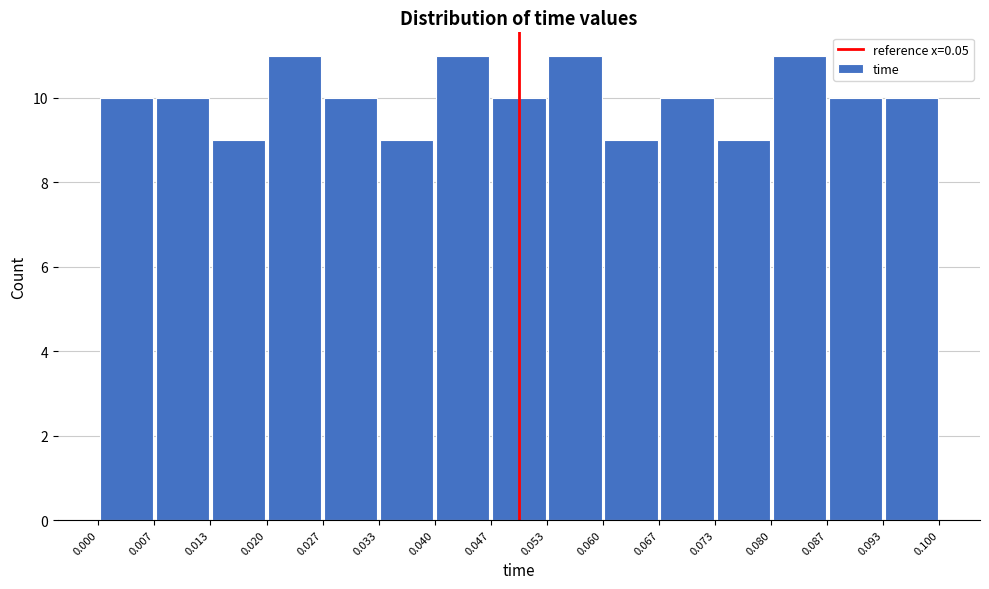

Reading left to right, transcribe this chart: for each bar, give the range it covers on the x-axis and its height. The values are not printed on the chart, so give them approximately, as read against the axis.

0.000 to 0.007: 10
0.007 to 0.013: 10
0.013 to 0.020: 9
0.020 to 0.027: 11
0.027 to 0.033: 10
0.033 to 0.040: 9
0.040 to 0.047: 11
0.047 to 0.053: 10
0.053 to 0.060: 11
0.060 to 0.067: 9
0.067 to 0.073: 10
0.073 to 0.080: 9
0.080 to 0.087: 11
0.087 to 0.093: 10
0.093 to 0.100: 10